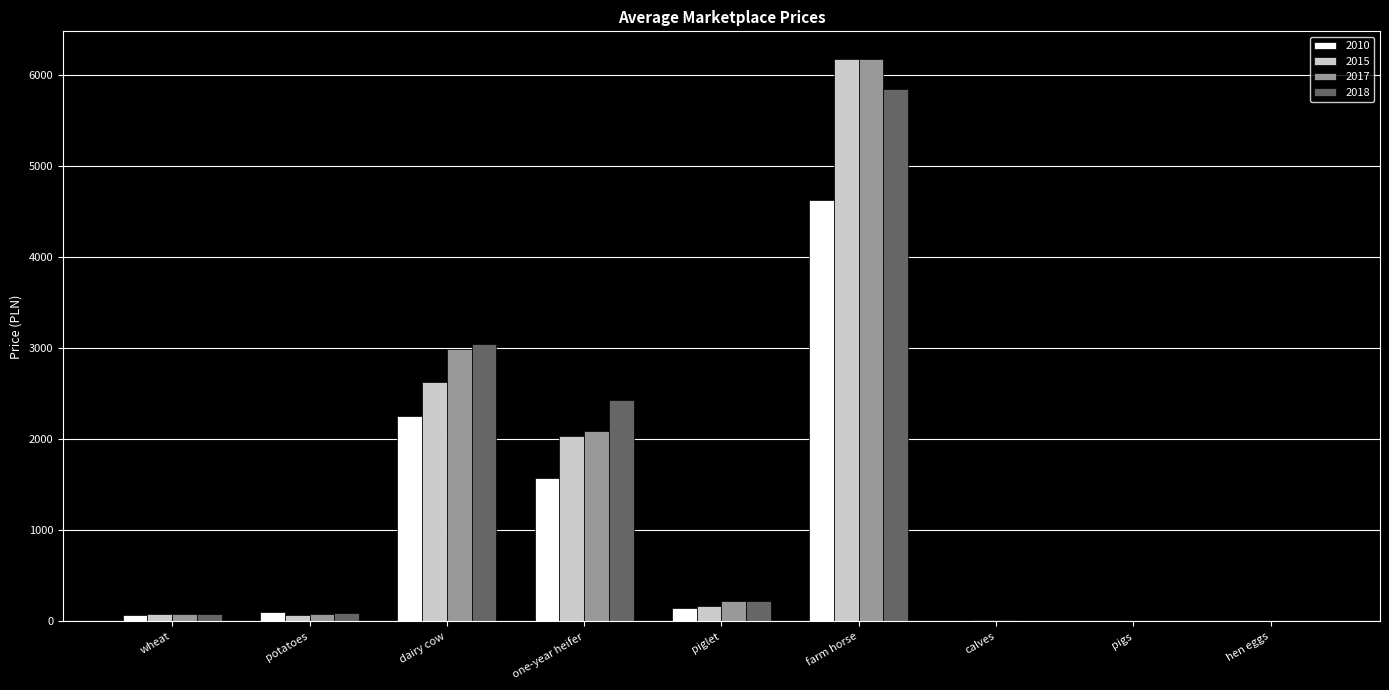

The value of 2010 at wheat is 68.2. True or false?

True